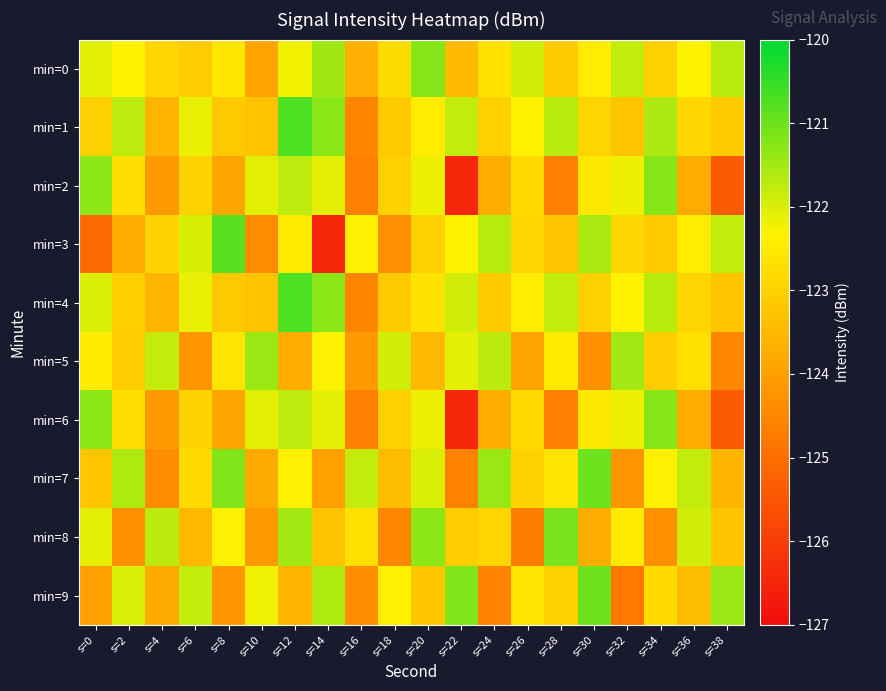

Which series has the largest range (max minus min)?

min=3